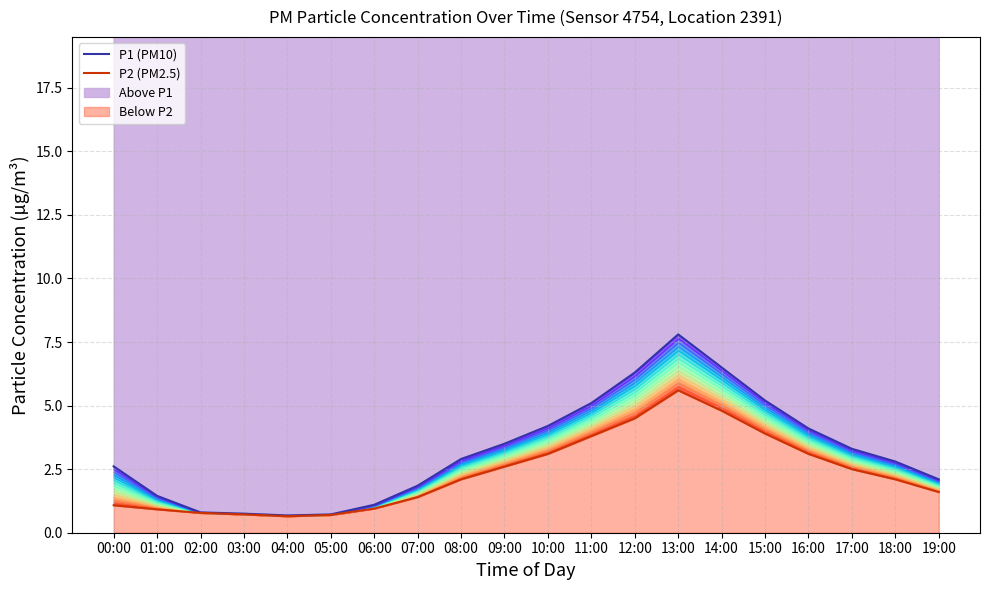

Where is P2 (PM2.5) nearest to the value 3?

10:00